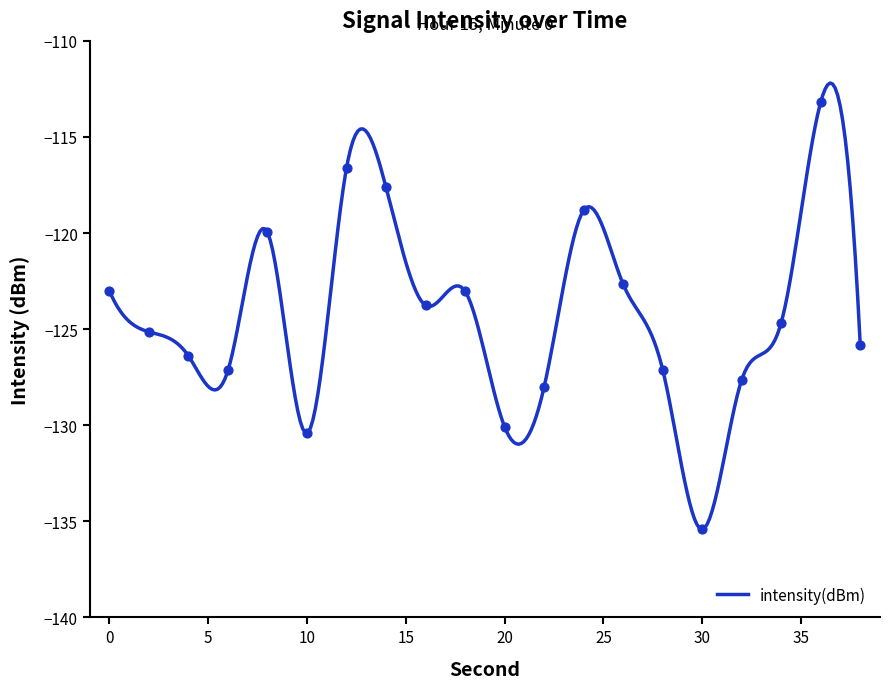

Between 18 and 6, which is larger?

18